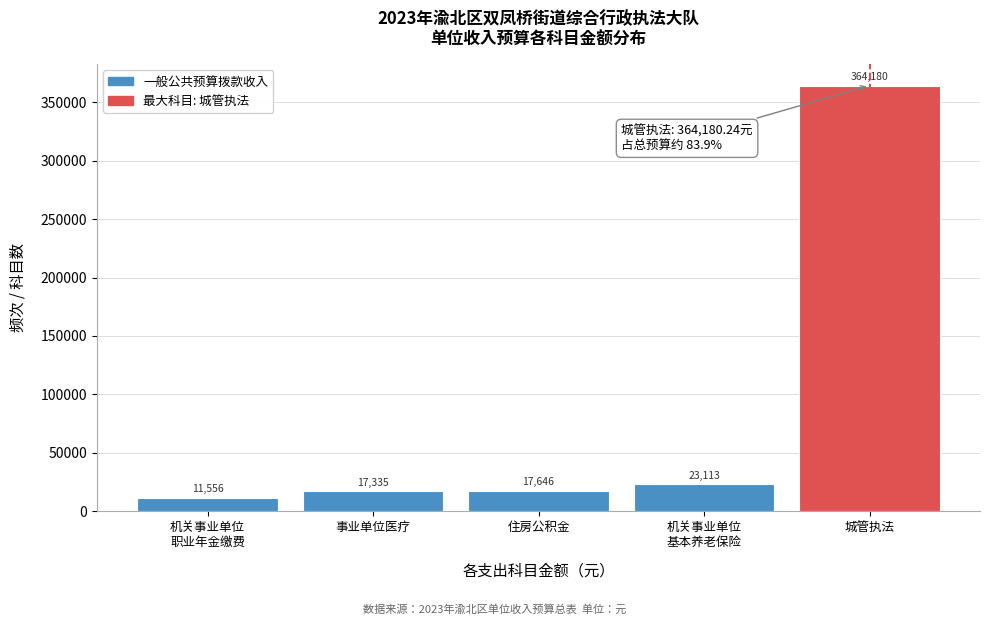

What position from the right is 事业单位医疗?

4